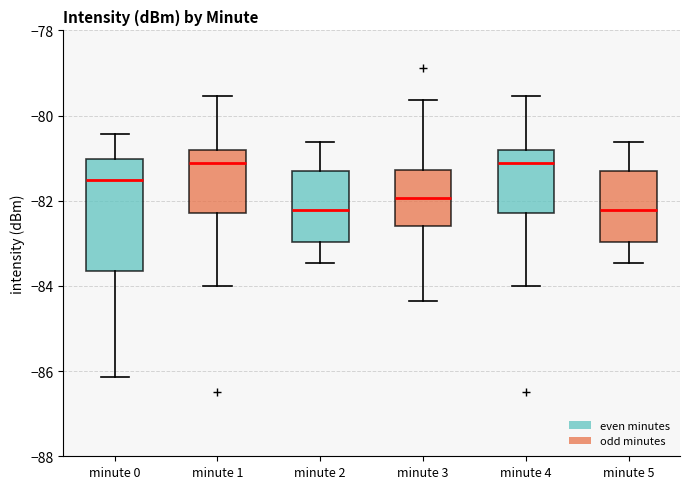

Comparing the boxes themselves (not the whiskers), which one is the tallest?

minute 0